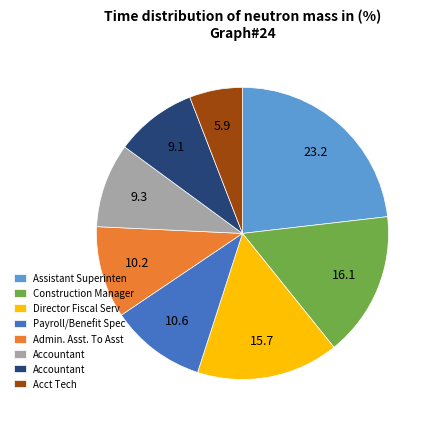

Is there any slice that represents more than half of the pie?

No